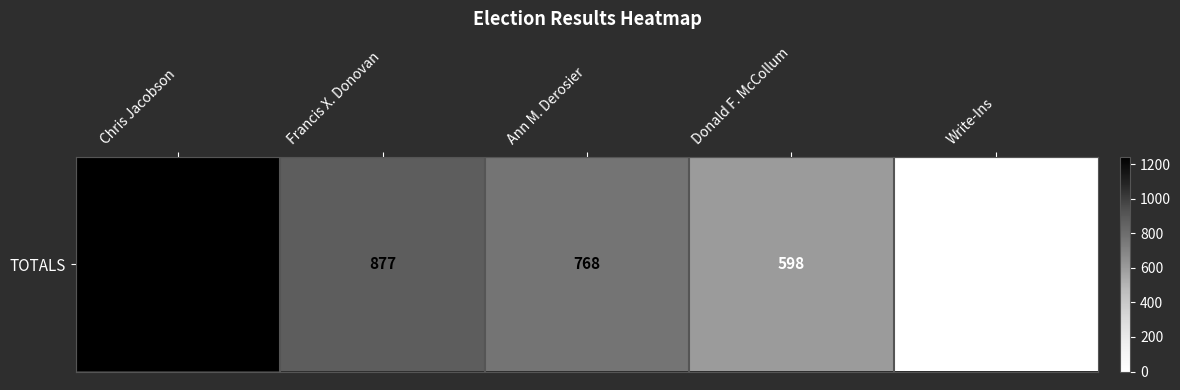

How many data points does each series have?

5